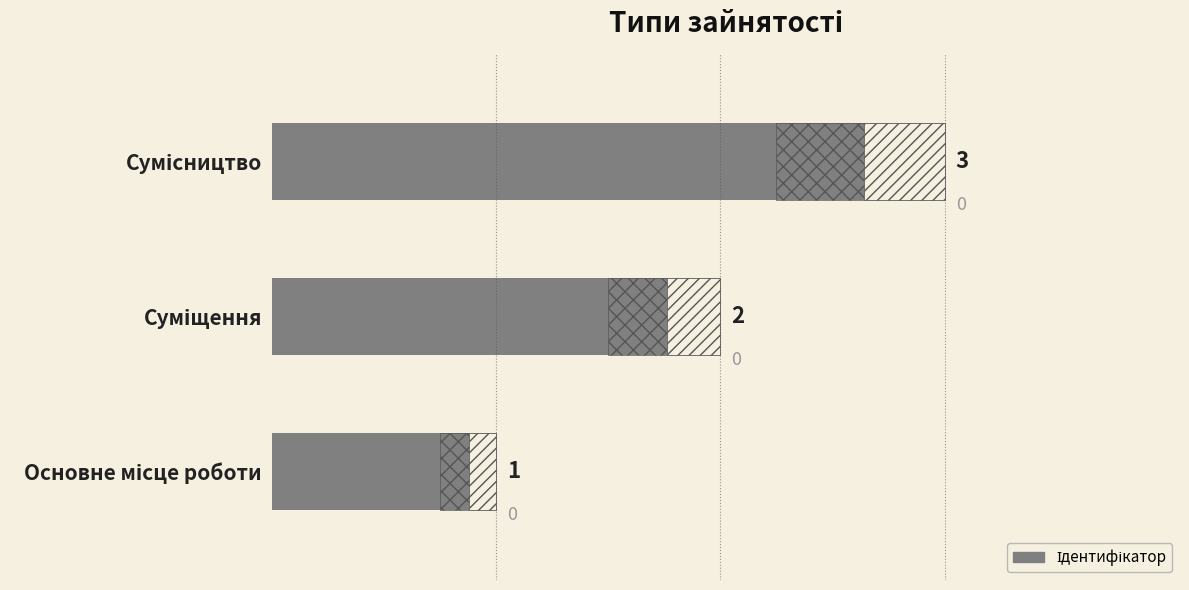

What is the ratio of the value at Суміщення to the value at Основне місце роботи?

2.0